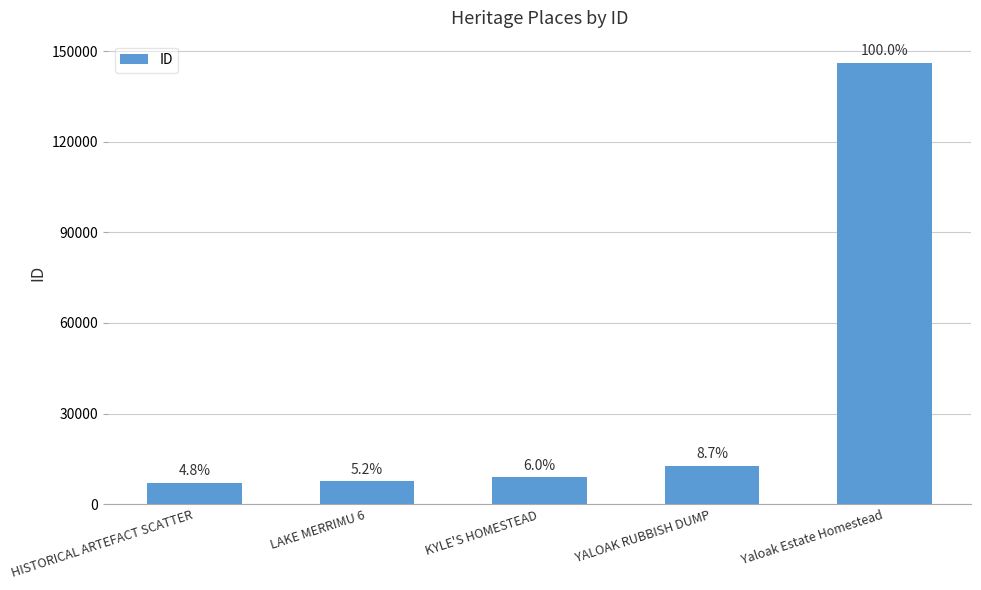

The chart shows a value of 146162 at Yaloak Estate Homestead. True or false?

True